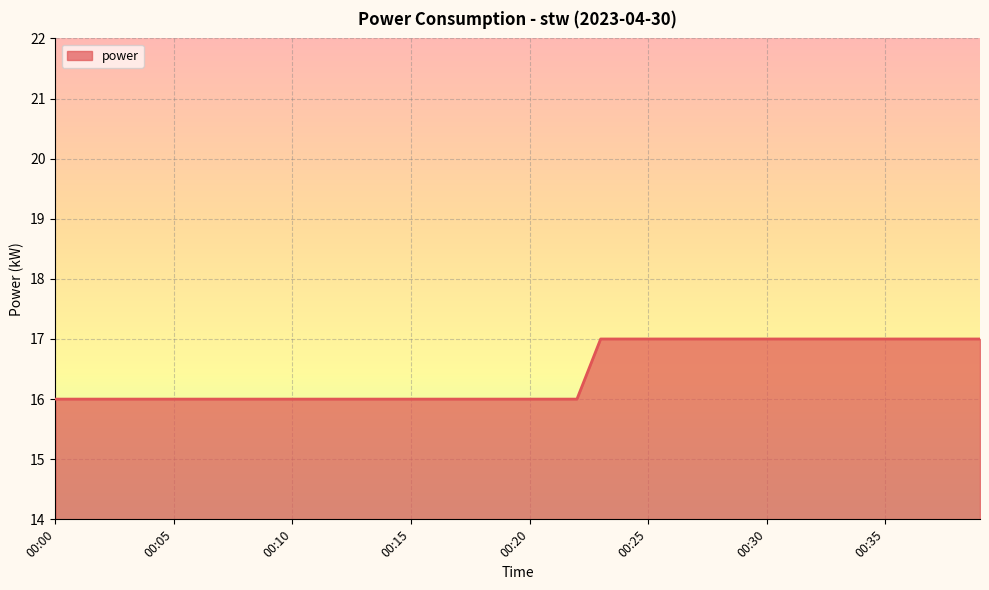

What is the maximum value shown in the chart?

17